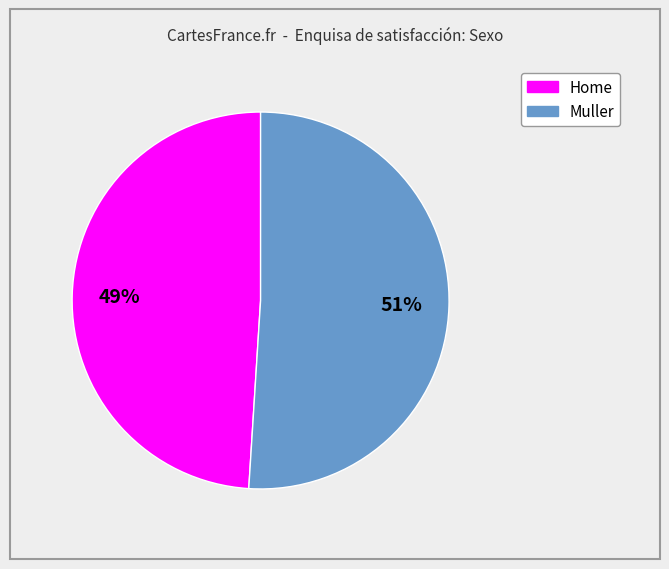

Combined, do Home and Muller account for over 50%?

Yes